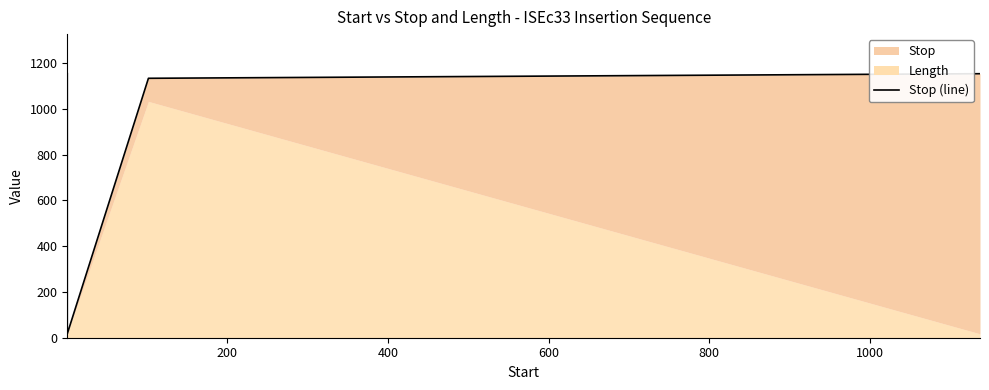

True or false: the data shows 1525 at 0.

False